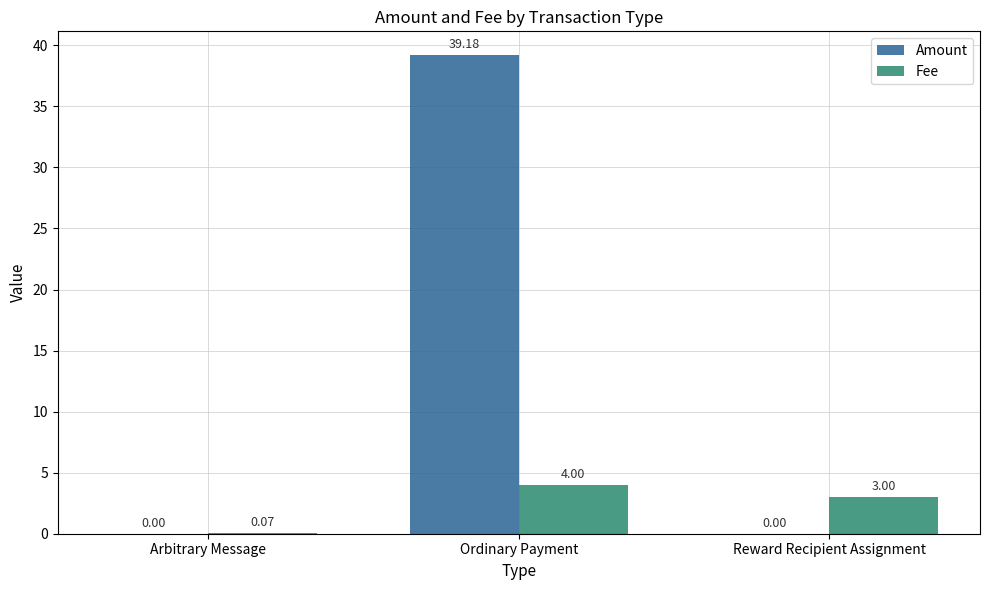

Are the bars grouped side by side (vs. stacked)?

Yes